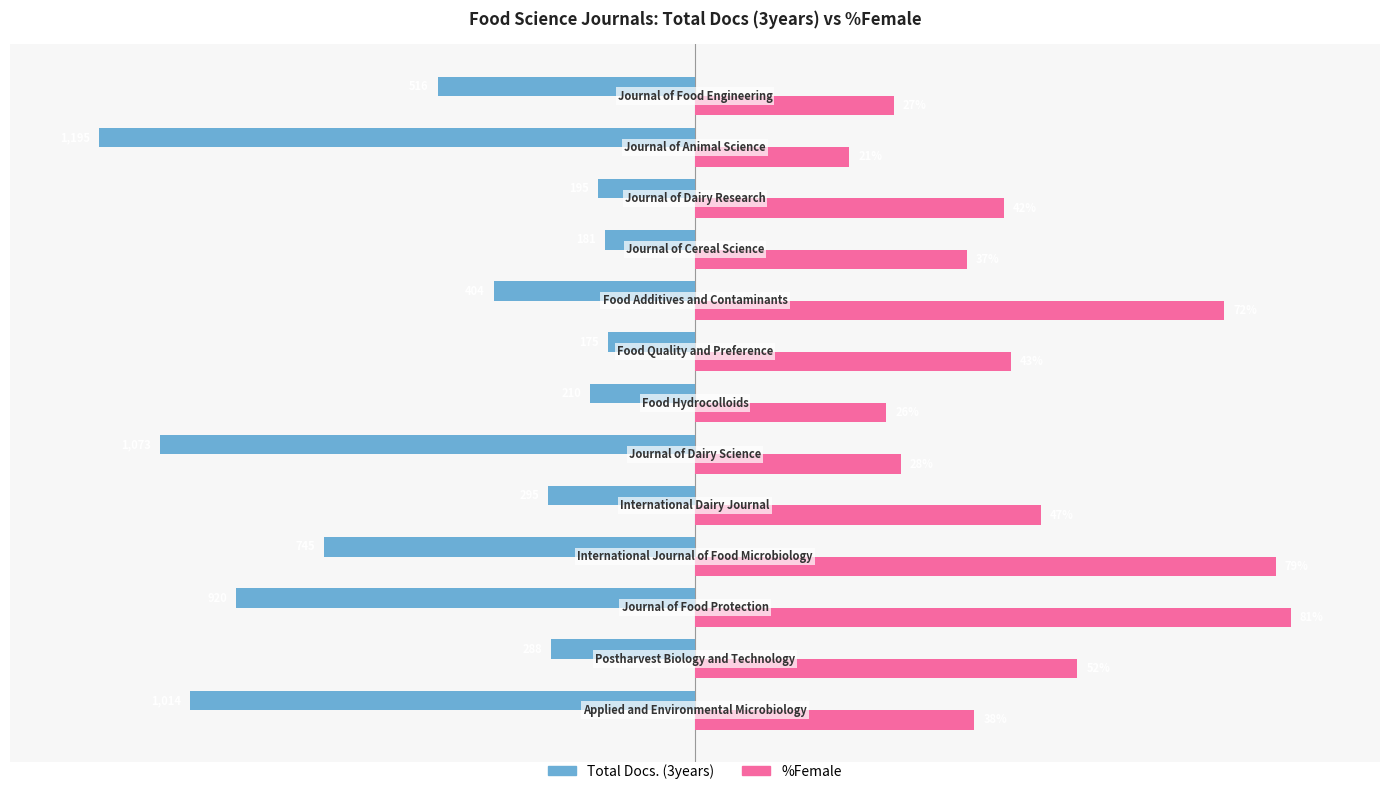

What are all the series names shown in the legend?

Total Docs. (3years), %Female